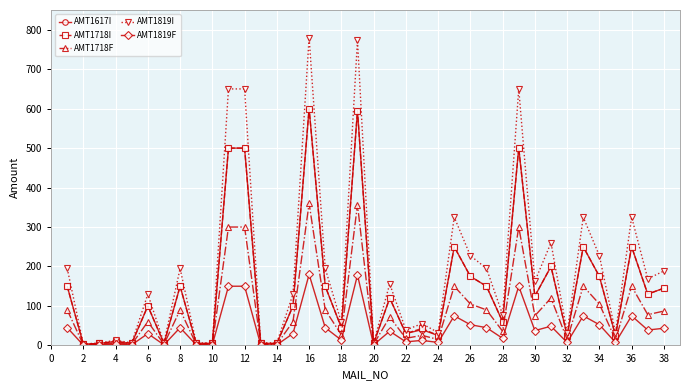

What is the greatest value displayed?

780.0